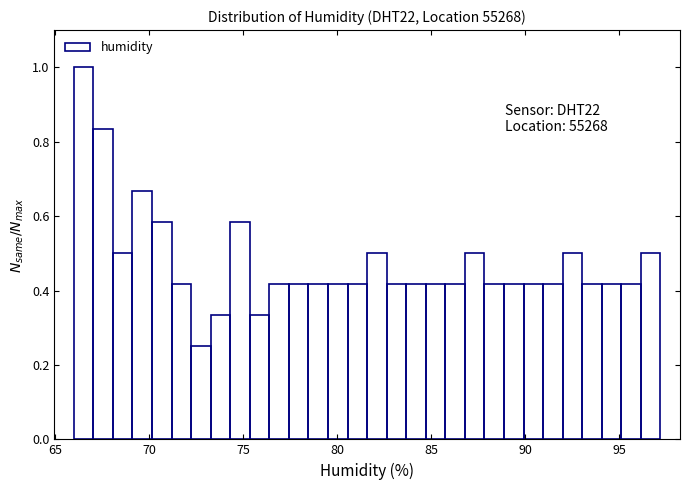

Read against the x-axis, roughly where is the centre of the tallest bar?

66.5